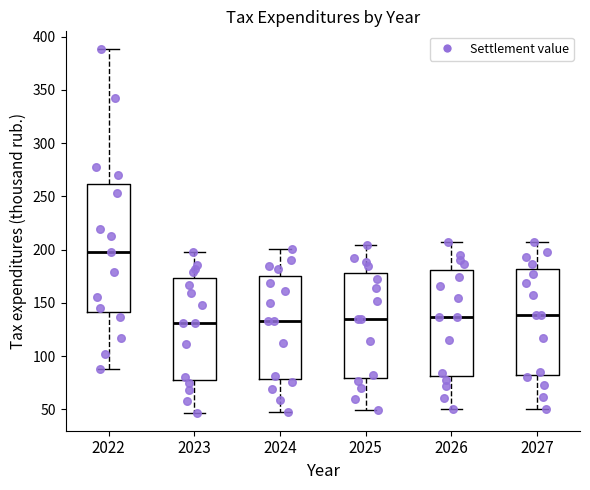

Reading left to right, transcribe this box plot: for each box, give where its median line is, the range the box spans, and where its two whiskers end, as read against the y-axis. The values are not printed on the chart, so give them approximately, as read against the axis.

2022: median 200, box 140 to 260, whiskers 90 to 390
2023: median 130, box 80 to 175, whiskers 45 to 200
2024: median 135, box 80 to 175, whiskers 50 to 200
2025: median 135, box 80 to 180, whiskers 50 to 205
2026: median 135, box 80 to 180, whiskers 50 to 205
2027: median 140, box 85 to 180, whiskers 50 to 205